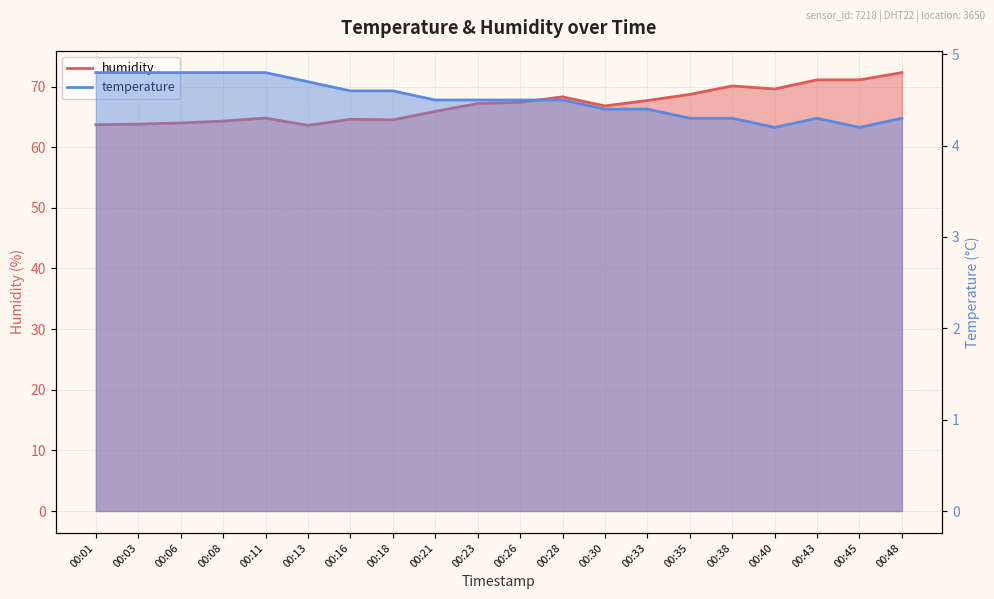

What are all the series names shown in the legend?

temperature, humidity